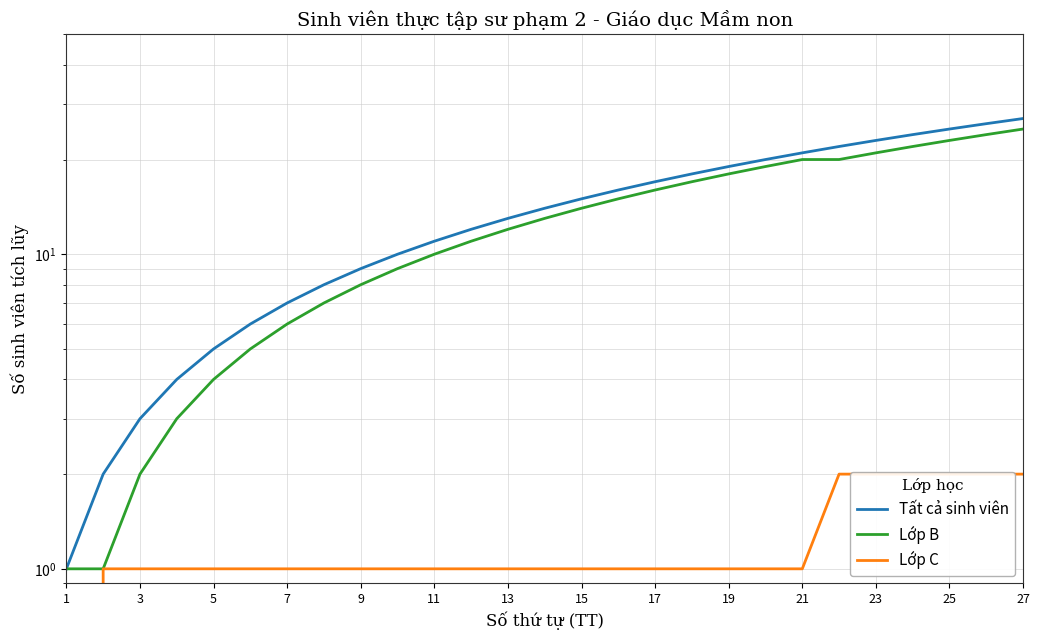

Is the value of Lớp C at 23 greater than the value of Lớp B at 17?

No